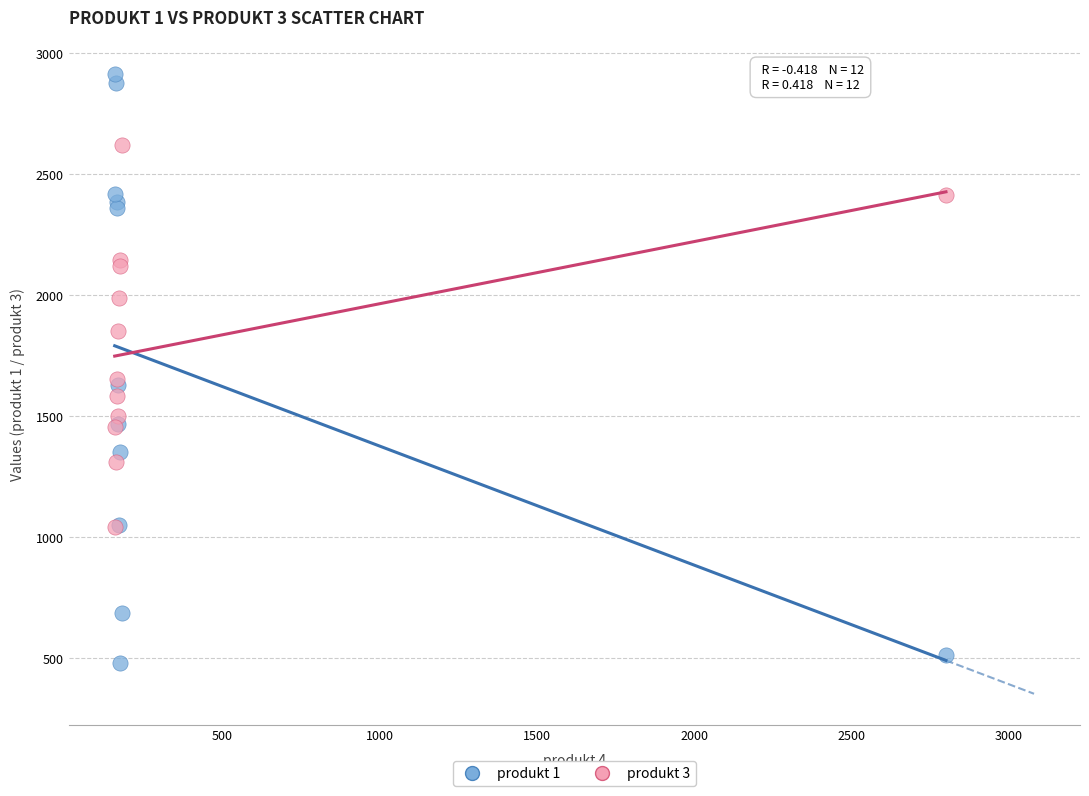

What are all the series names shown in the legend?

produkt 1, produkt 3